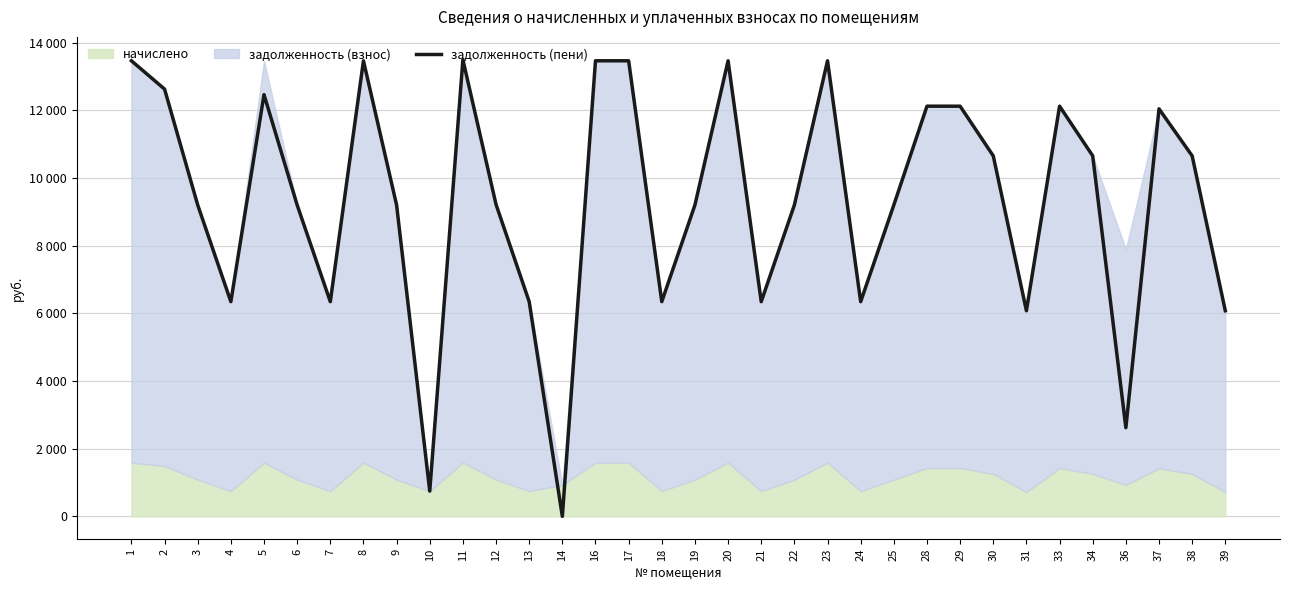

Where does the data first go above 9215?

1